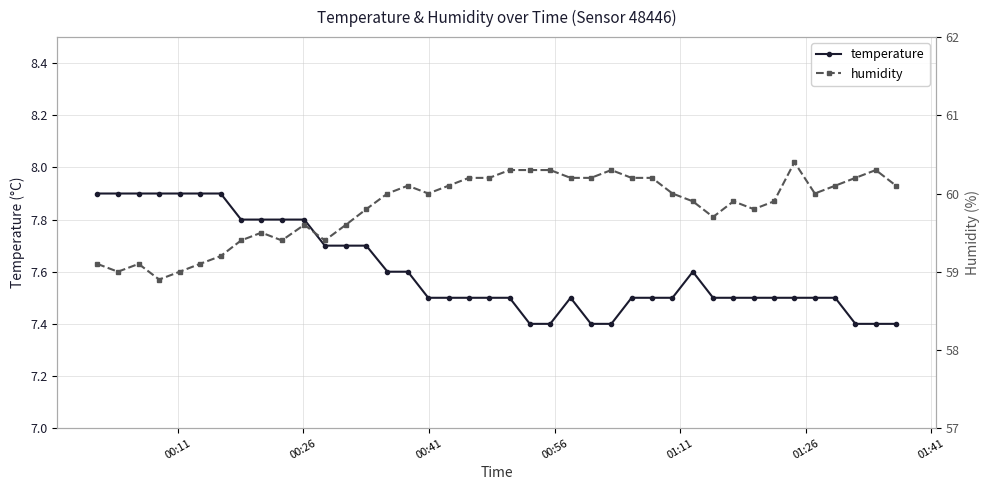

True or false: humidity and temperature intersect in this chart.

False